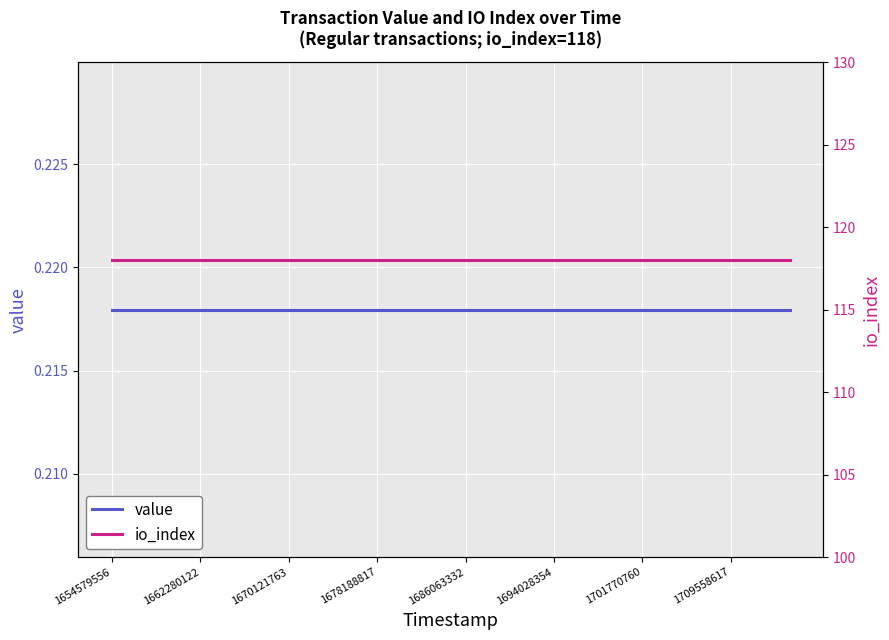

Which series changed the most between 1686063332 and 9?

value